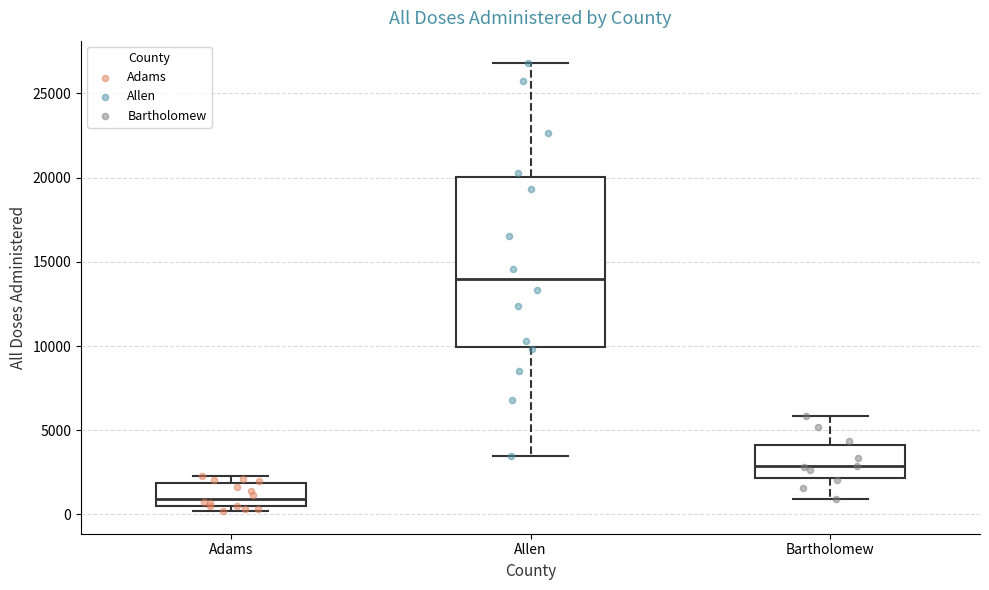

Reading left to right, transcribe this box plot: for each box, give where its median line is, the range the box spans, and where its two whiskers end, as read against the y-axis. The values are not printed on the chart, so give them approximately, as read against the axis.

Adams: median 1000, box 500 to 2000, whiskers 0 to 2500
Allen: median 14000, box 10000 to 20000, whiskers 3500 to 27000
Bartholomew: median 3000, box 2000 to 4000, whiskers 1000 to 6000